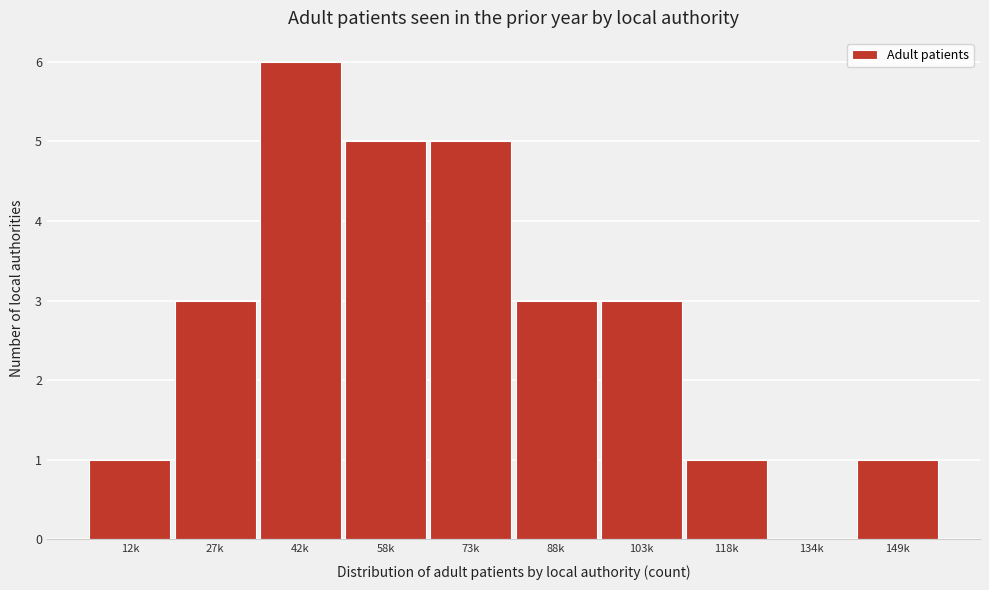

Reading left to right, what are all the values shown in this chart?

12k=1	27k=3	42k=6	58k=5	73k=5	88k=3	103k=3	118k=1	134k=0	149k=1